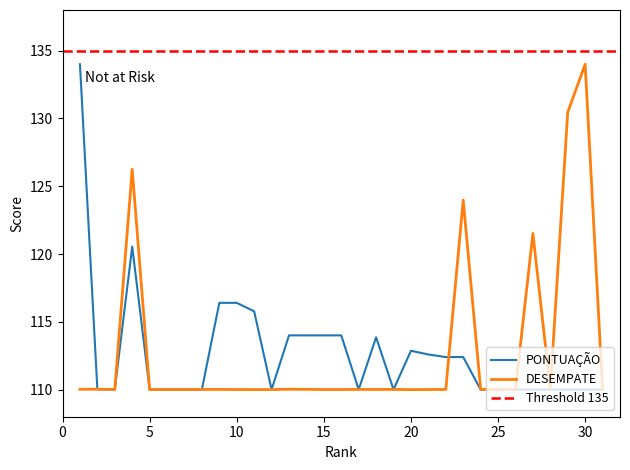

At how many categories does at least one series exceed 117?

6